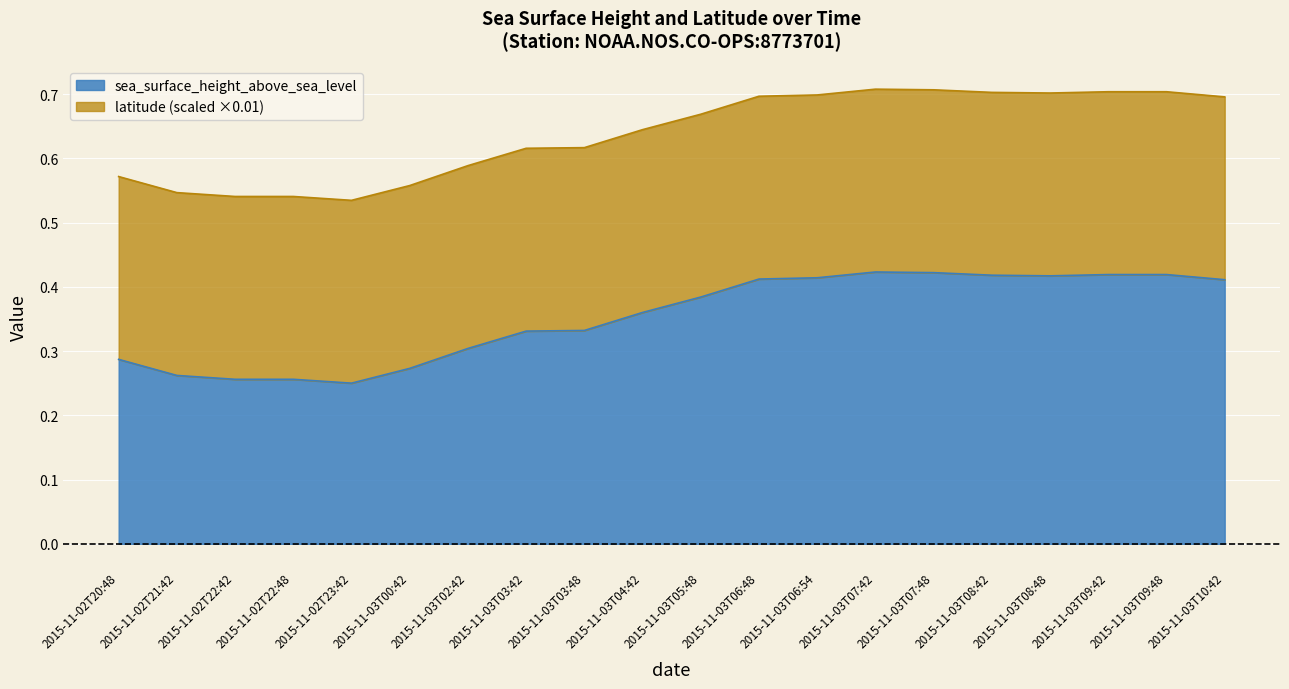

How many categories are shown in the chart?

20